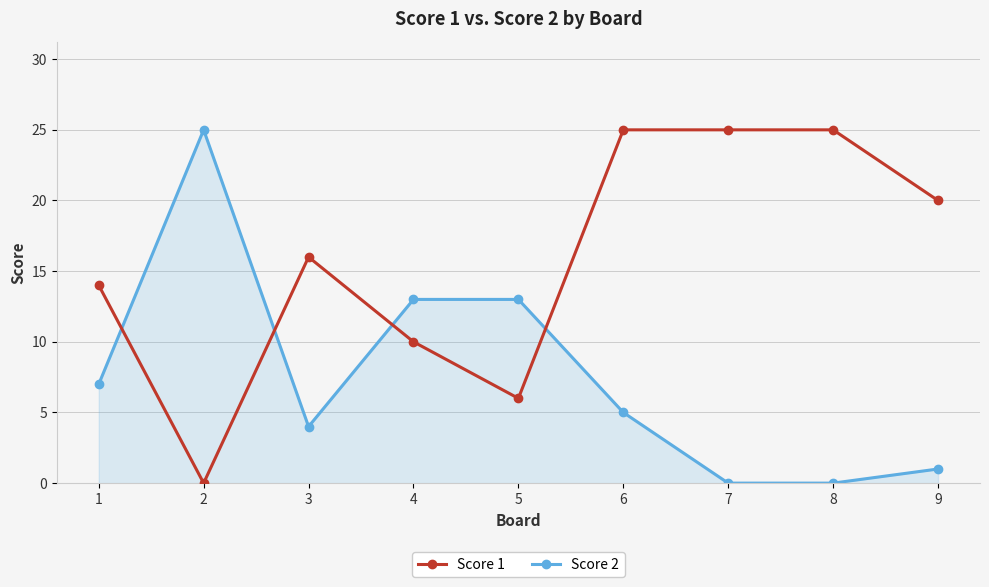

List the series in order of their overall mean, highest first.

Score 1, Score 2